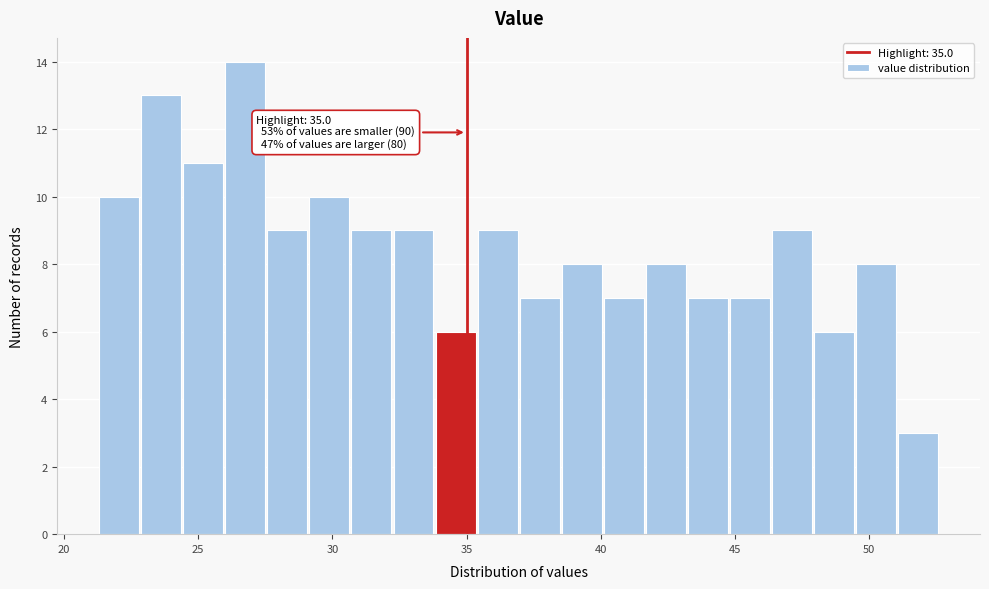

Read against the x-axis, roughly where is the centre of the tallest bar?

27.0